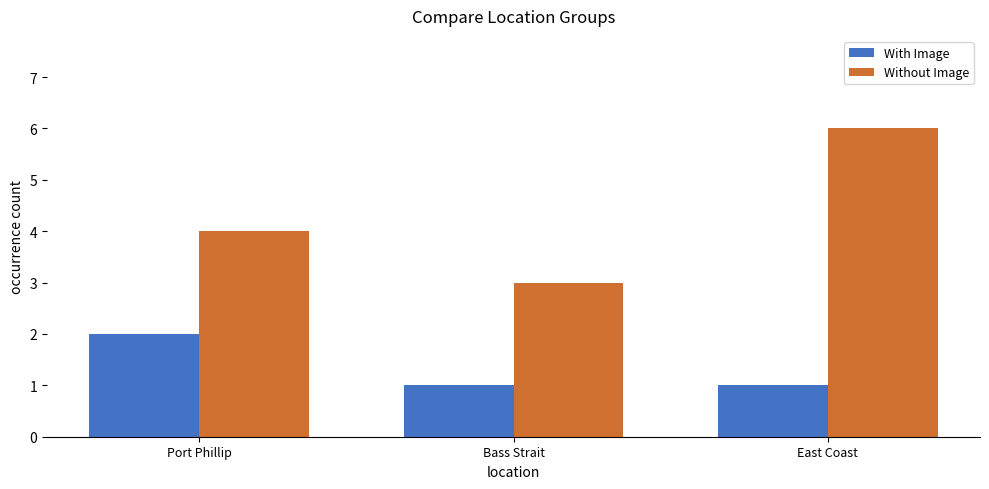

Which series changed the most between Bass Strait and East Coast?

Without Image